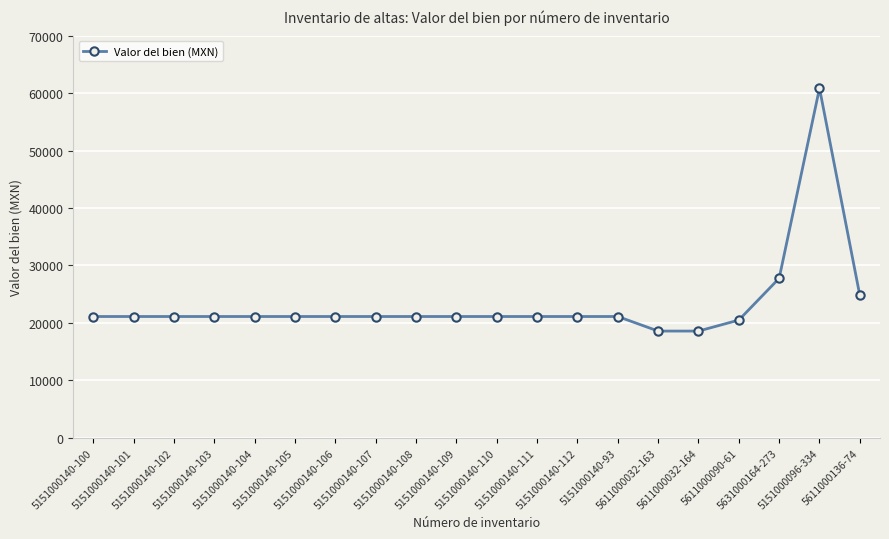

What is the average value?

23337.4